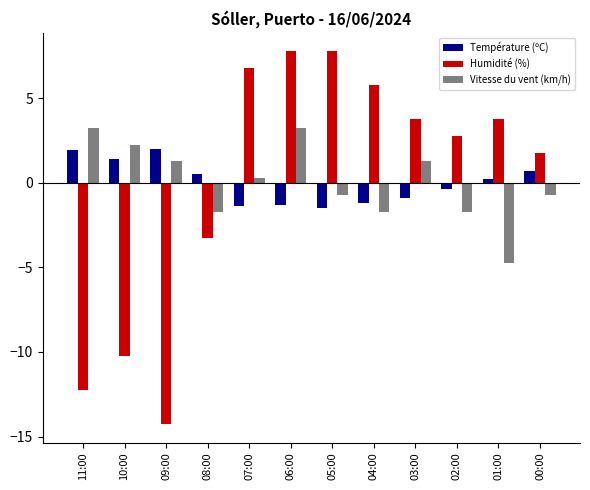

List the series in order of their peak value, lowest first.

Température (ºC), Vitesse du vent (km/h), Humidité (%)